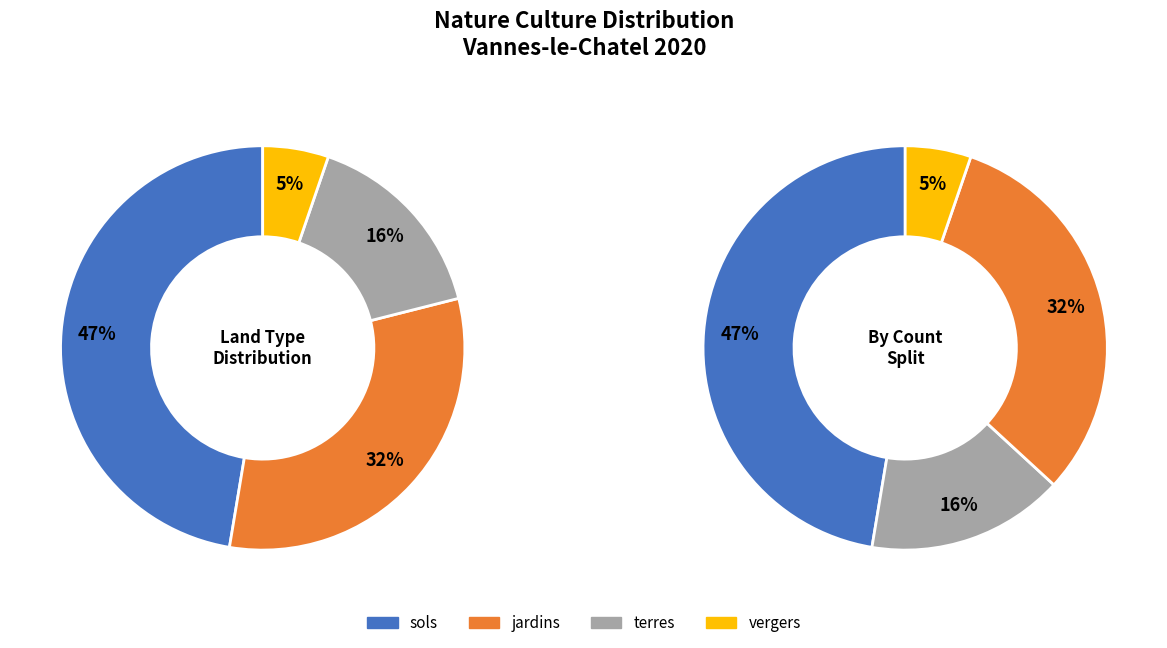

What portion of the pie excludes terres?

84.2%